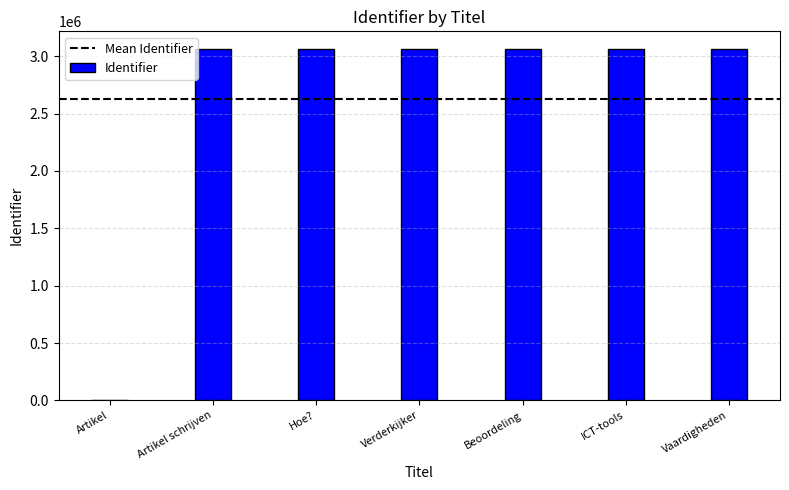

What value does the data have at ICT-tools, to the nearest 100?

3064100